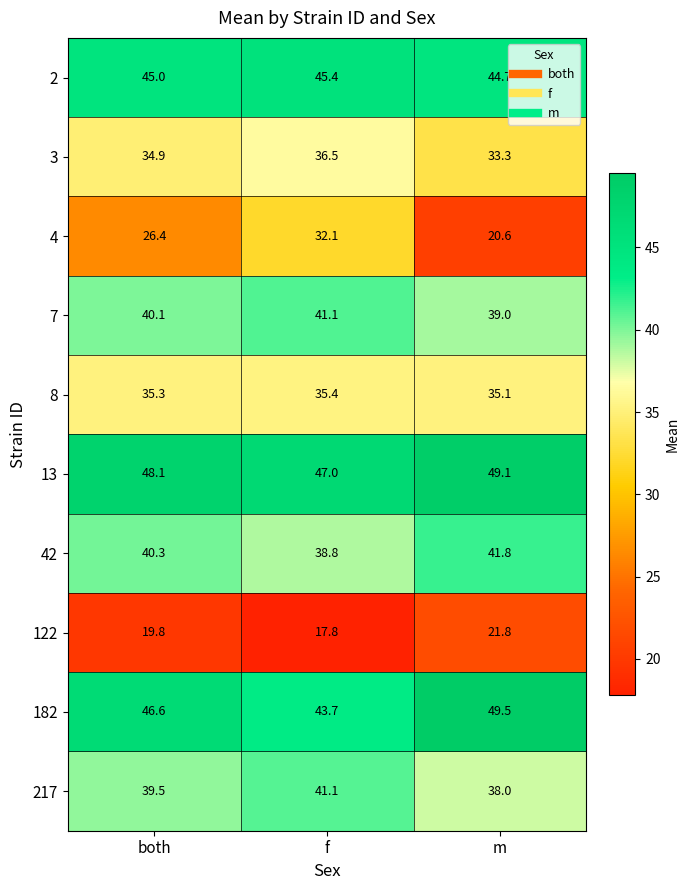

Which series has the largest total across all categories?

13